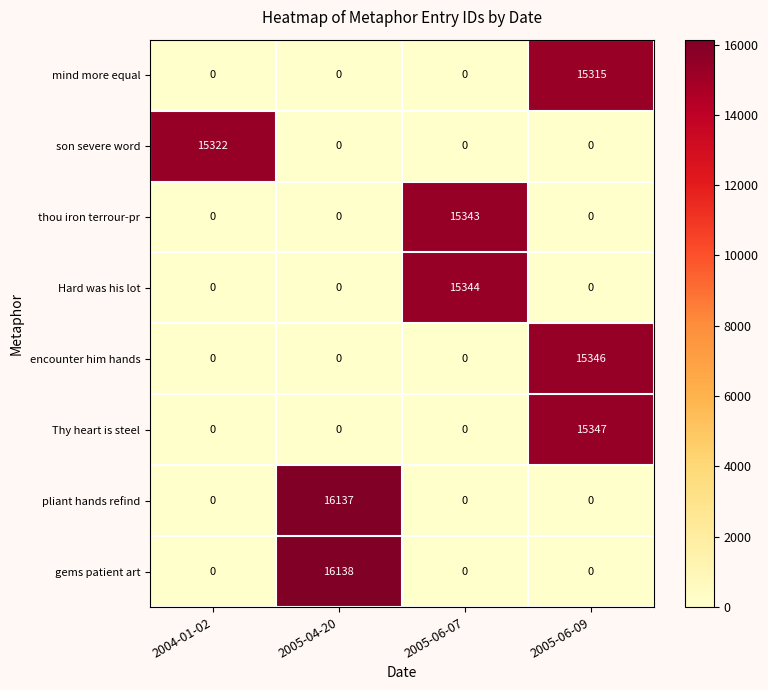

Count the thou iron terrour-pr values in the range 0 to 15343.

4